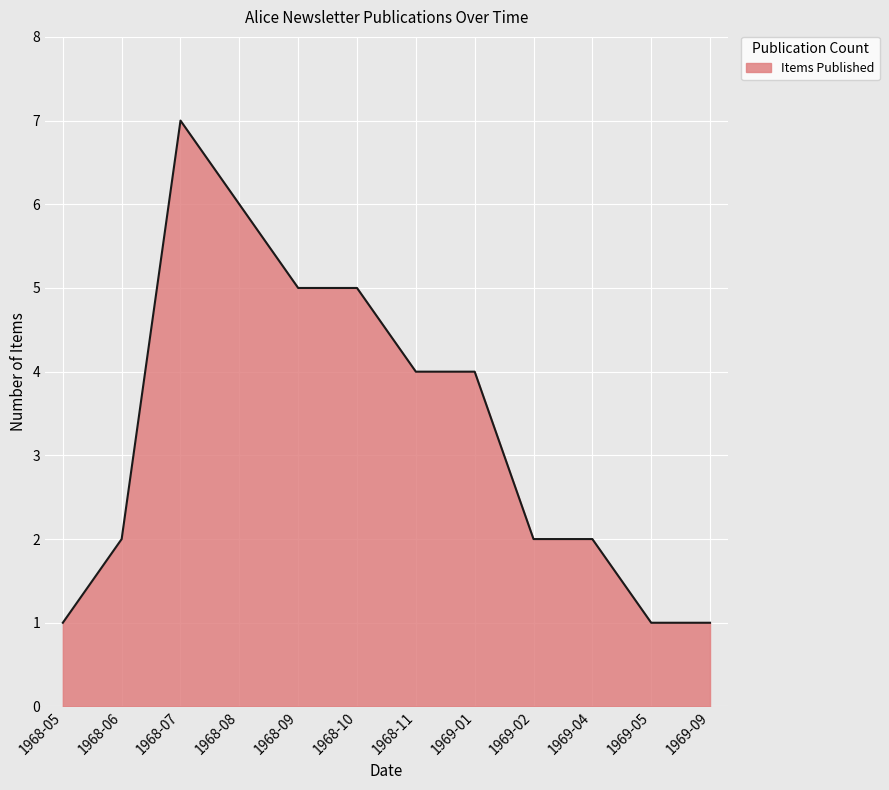

What is the greatest value displayed?

7